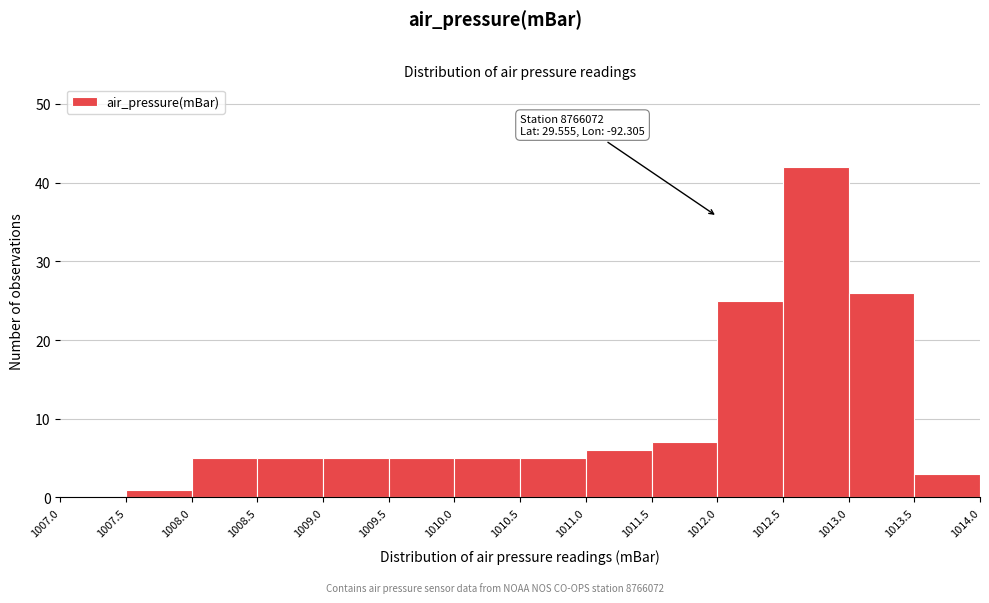

Over which range of the x-axis is the bar tallest?

1012.5 to 1013.0